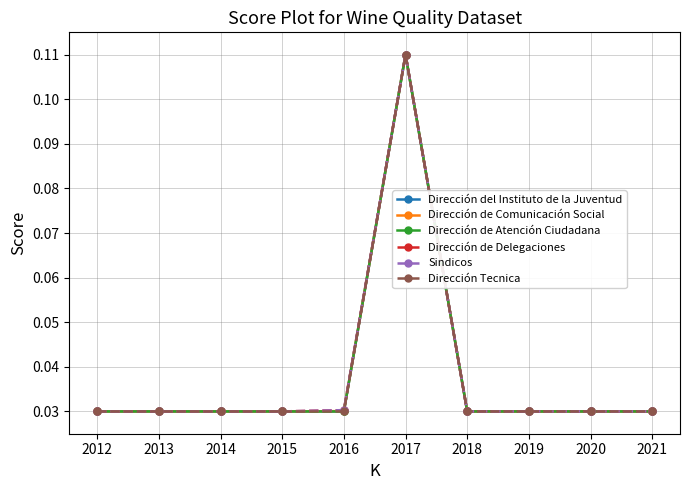

Reading left to right, list all the values displayed in this chart.

Dirección del Instituto de la Juventud: 0.0	0.0	0.0	0.0	0.0	0.1	0.0	0.0	0.0	0.0
Dirección de Comunicación Social: 0.0	0.0	0.0	0.0	0.0	0.1	0.0	0.0	0.0	0.0
Dirección de Atención Ciudadana: 0.0	0.0	0.0	0.0	0.0	0.1	0.0	0.0	0.0	0.0
Dirección de Delegaciones: 0.0	0.0	0.0	0.0	0.0	0.1	0.0	0.0	0.0	0.0
Sindicos: 0.0	0.0	0.0	0.0	0.0	0.1	0.0	0.0	0.0	0.0
Dirección Tecnica: 0.0	0.0	0.0	0.0	0.0	0.1	0.0	0.0	0.0	0.0